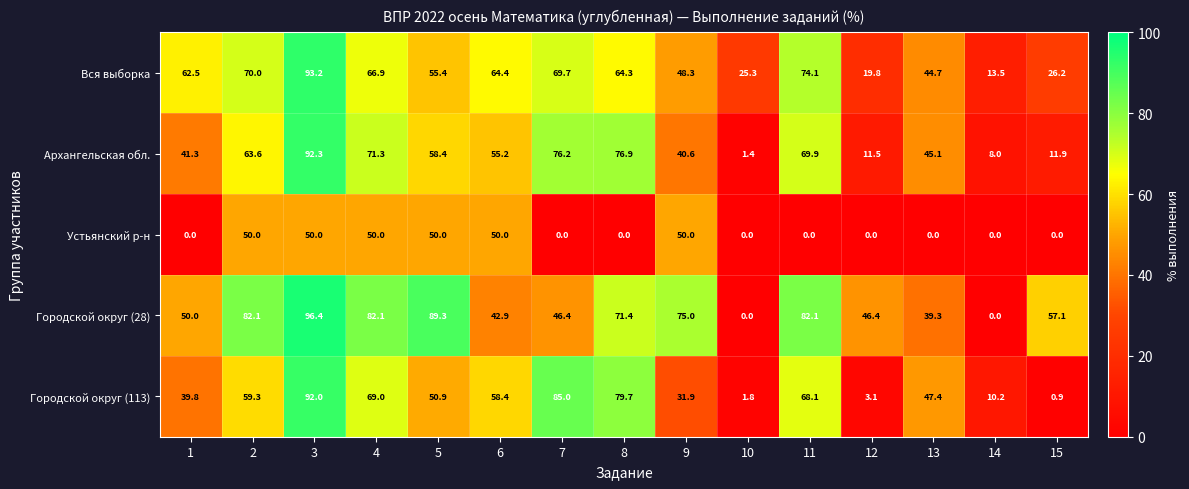

Is it true that Городской округ (28) equals 50.0 at 1?

True